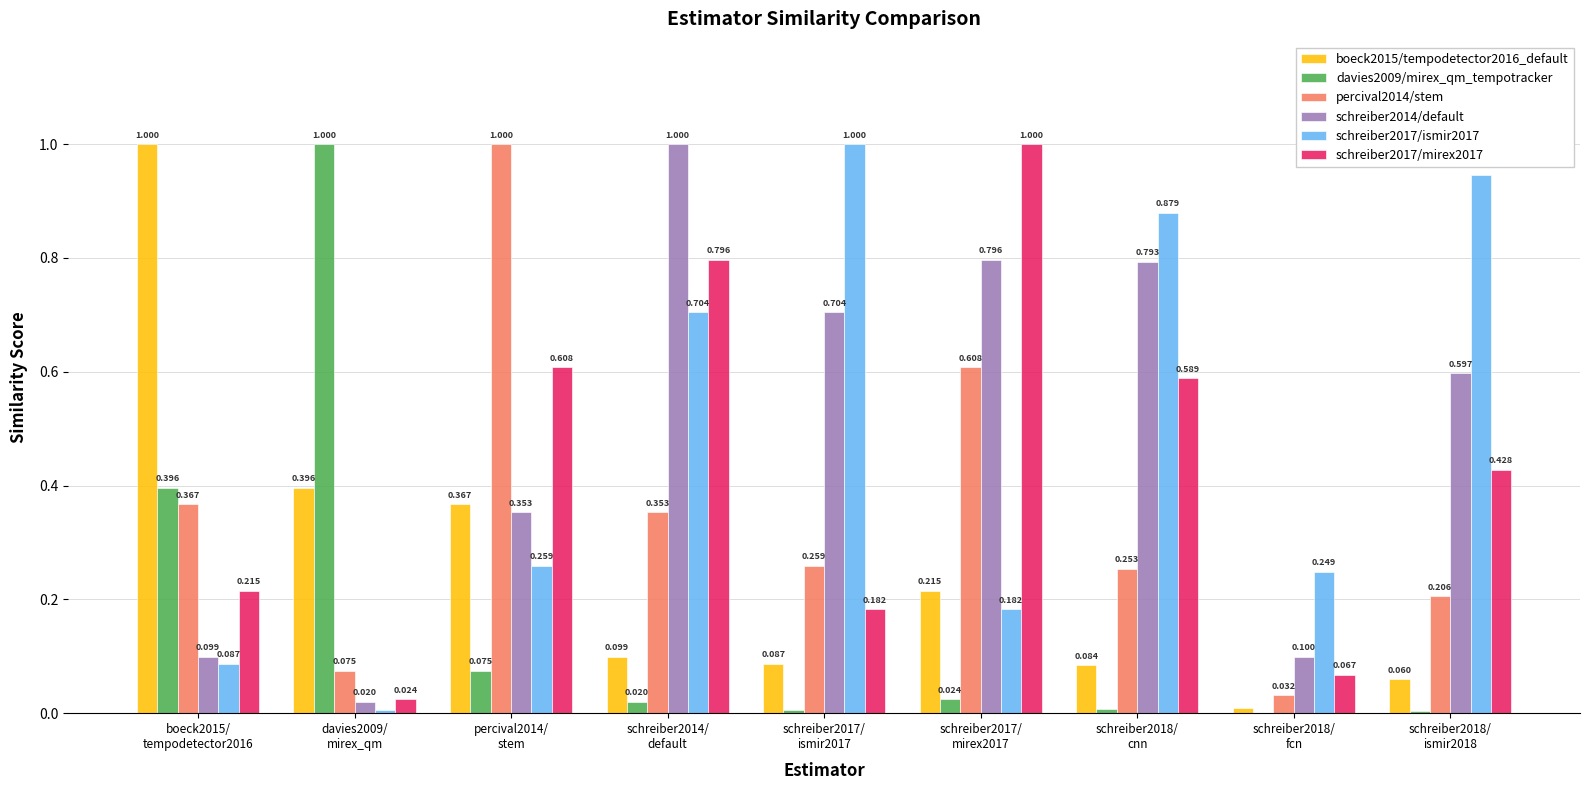

Rank the series by their maximum value, from highest to lowest.

boeck2015/tempodetector2016_default, davies2009/mirex_qm_tempotracker, percival2014/stem, schreiber2014/default, schreiber2017/ismir2017, schreiber2017/mirex2017